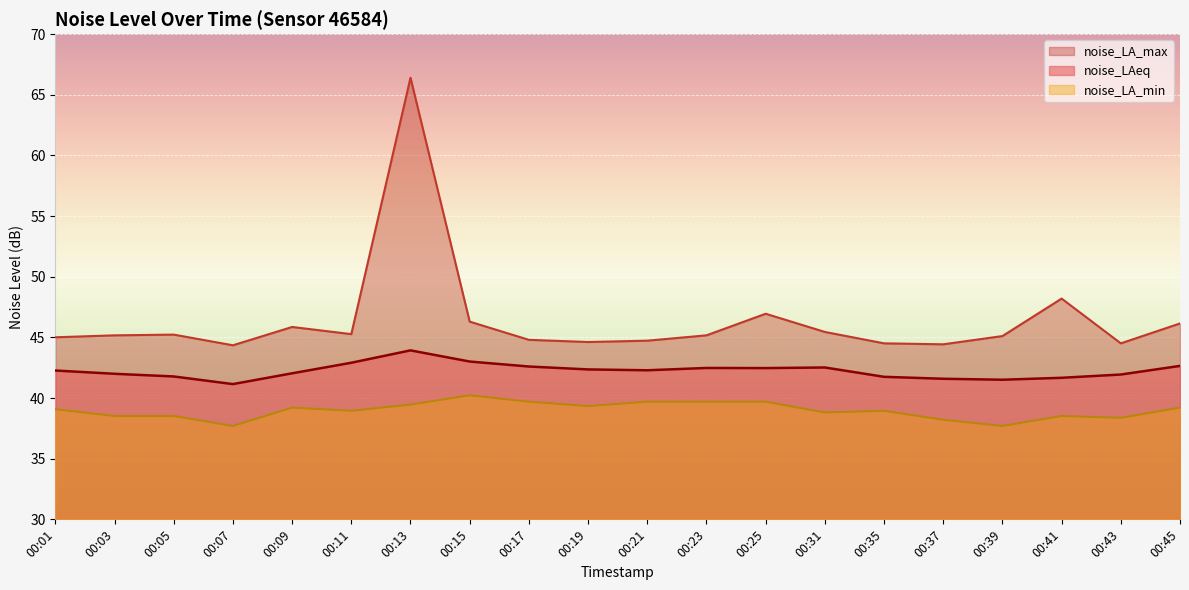

What is the approximate value of noise_LAeq at 00:21?

42.3